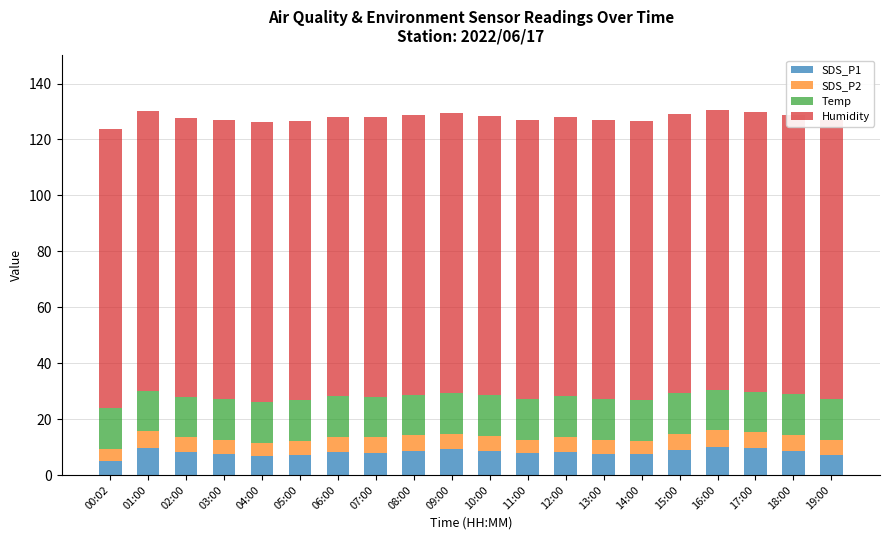

What is the value of the SDS_P1 bar at the 10th from the left?

9.2